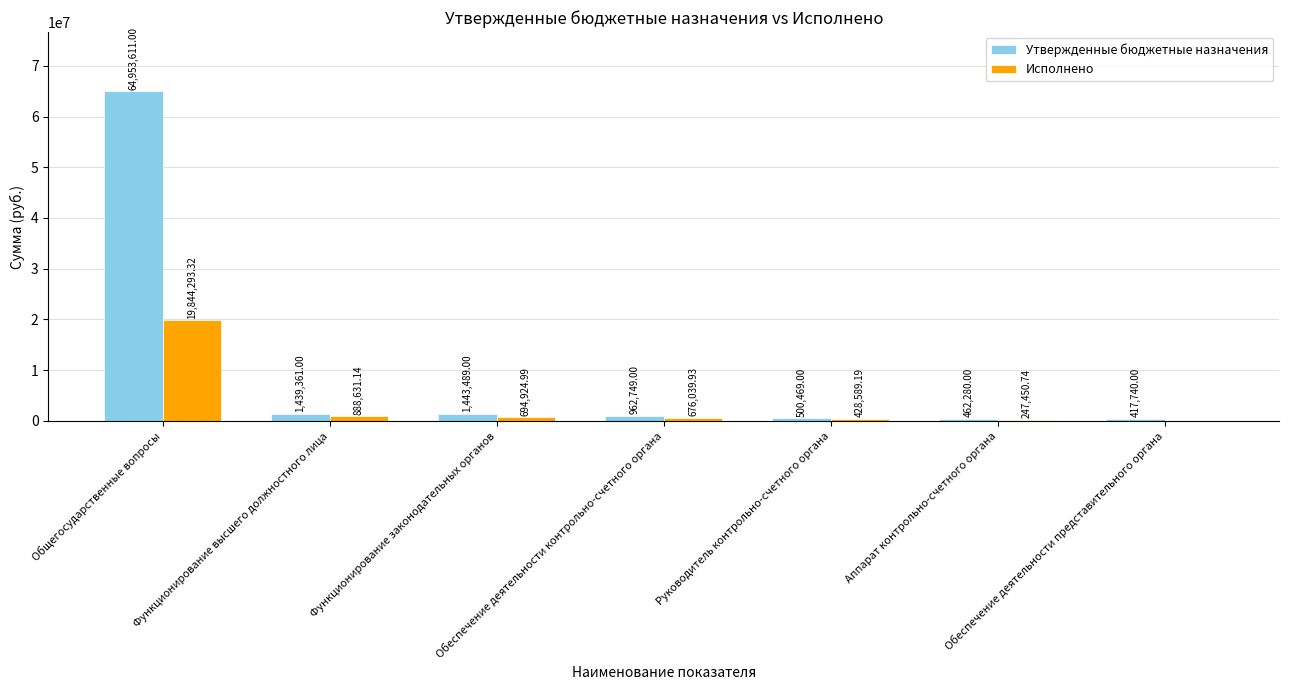

How many values in the Исполнено series exceed 676039?

4